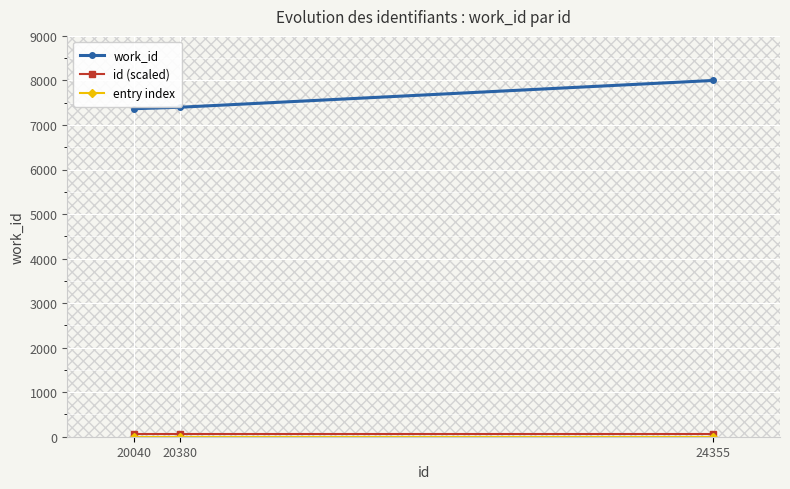

Is it true that work_id equals 2437 at 20380?

False